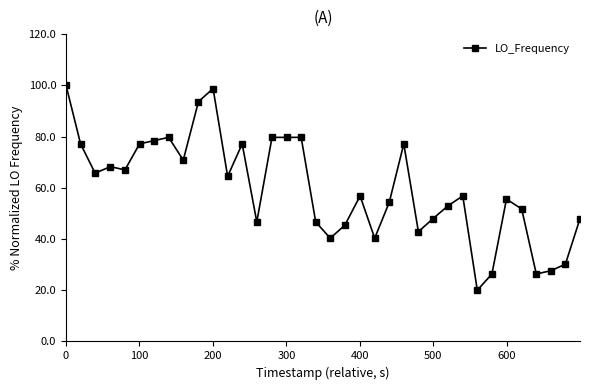

What is the value of the 15th point from the left?

79.7